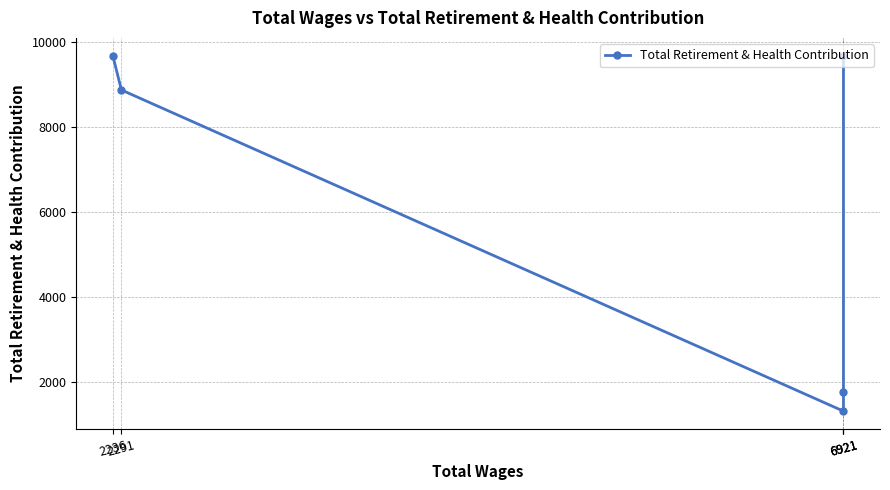

Is it true that the value at 6921 is 886?

False